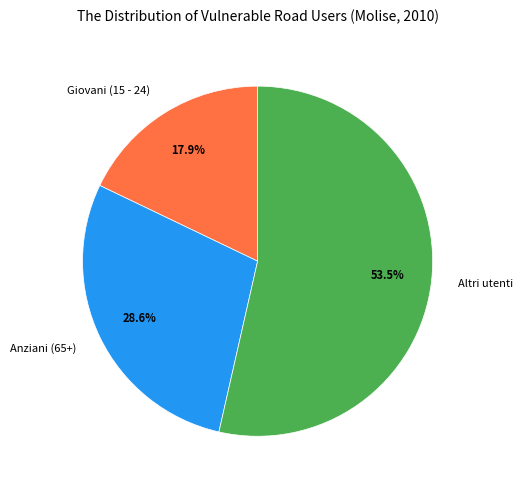

How many segments does this pie chart have?

3